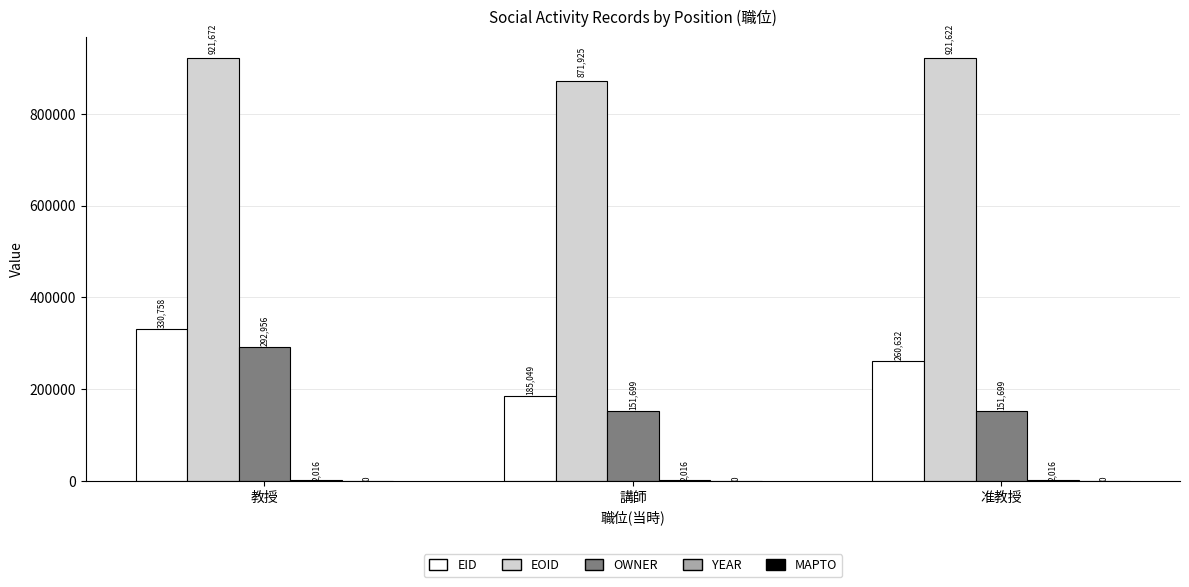

What is the maximum value shown in the chart?

921672